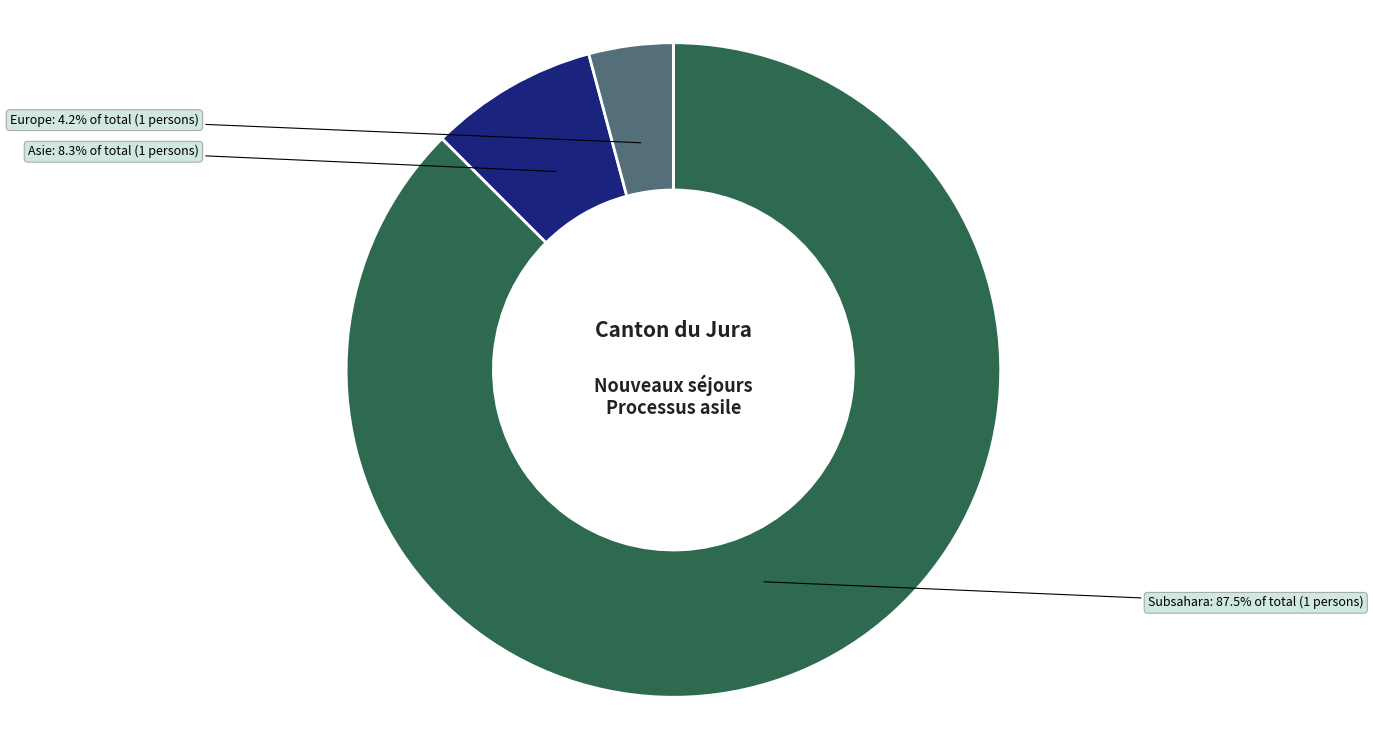

To the nearest percent, what is the difference between the largest and smallest slice percentages?

83%